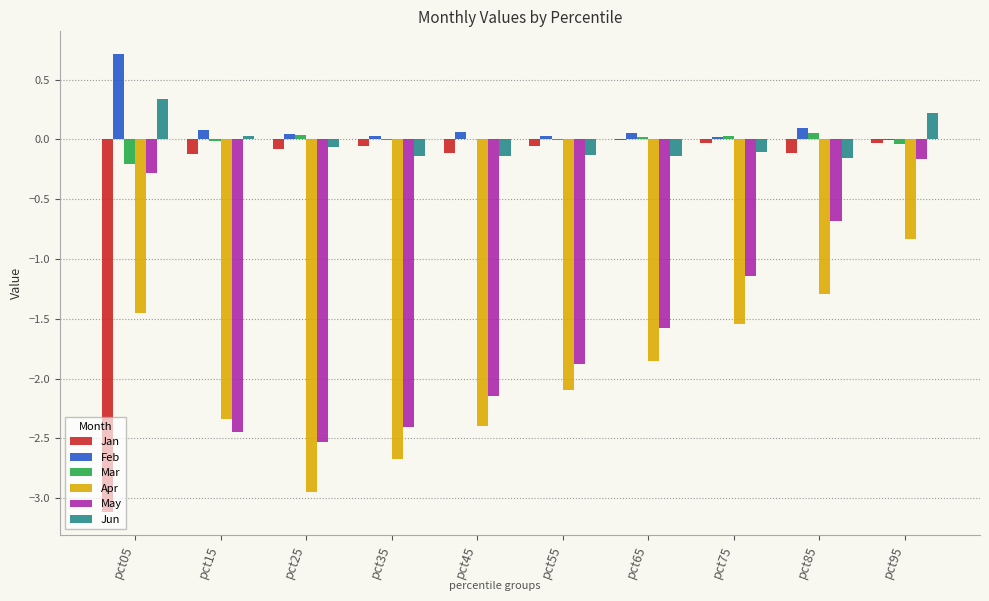

Which series has the largest total across all categories?

Feb